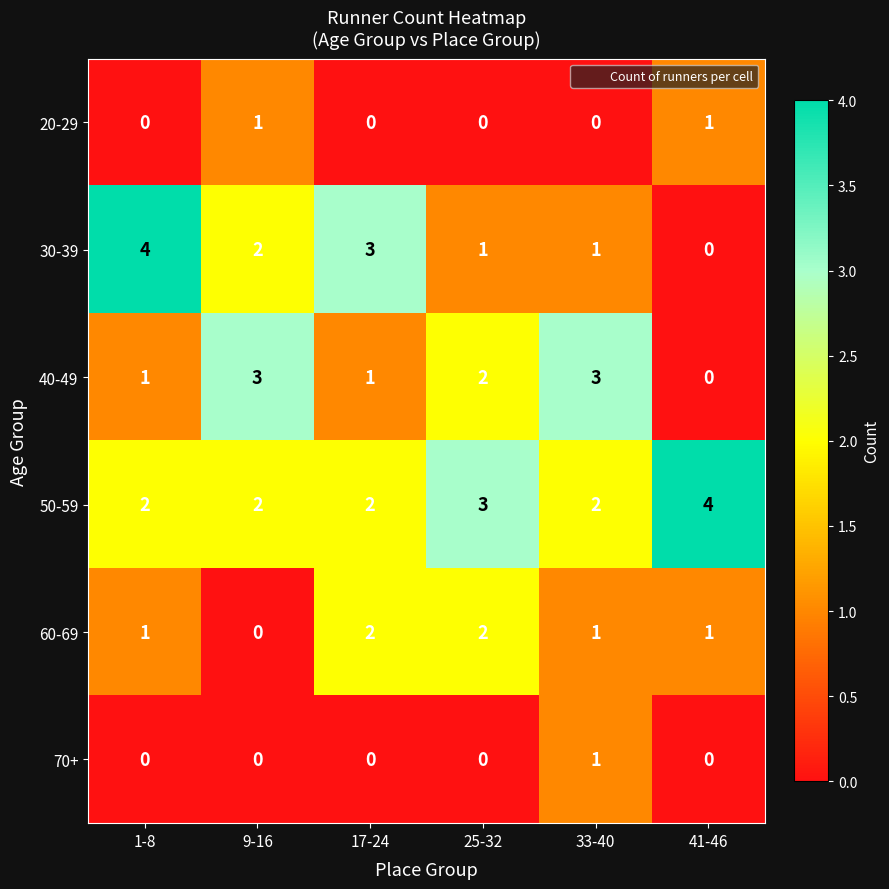

The 30-39 series shows 2 at 17-24. True or false?

False